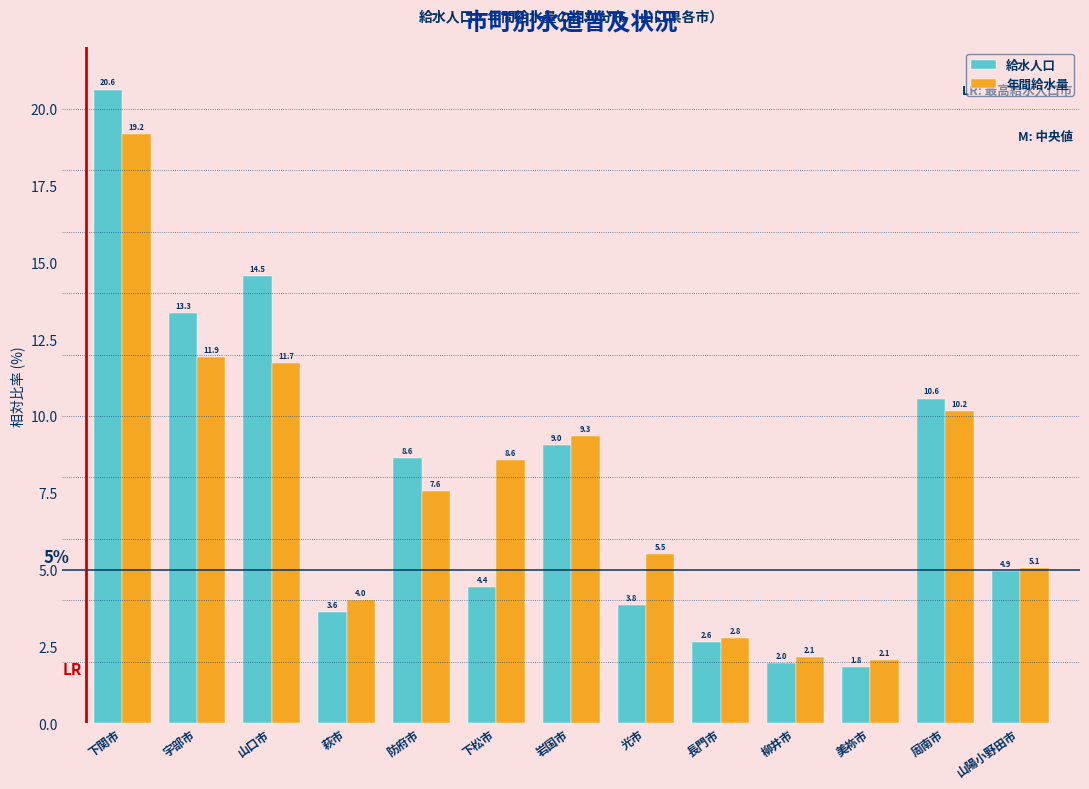

Reading left to right, list all the values displayed in this chart.

給水人口: 20.6	13.3	14.5	3.6	8.6	4.4	9.0	3.8	2.6	2.0	1.8	10.6	4.9
年間給水量: 19.2	11.9	11.7	4.0	7.6	8.6	9.3	5.5	2.8	2.1	2.1	10.2	5.1